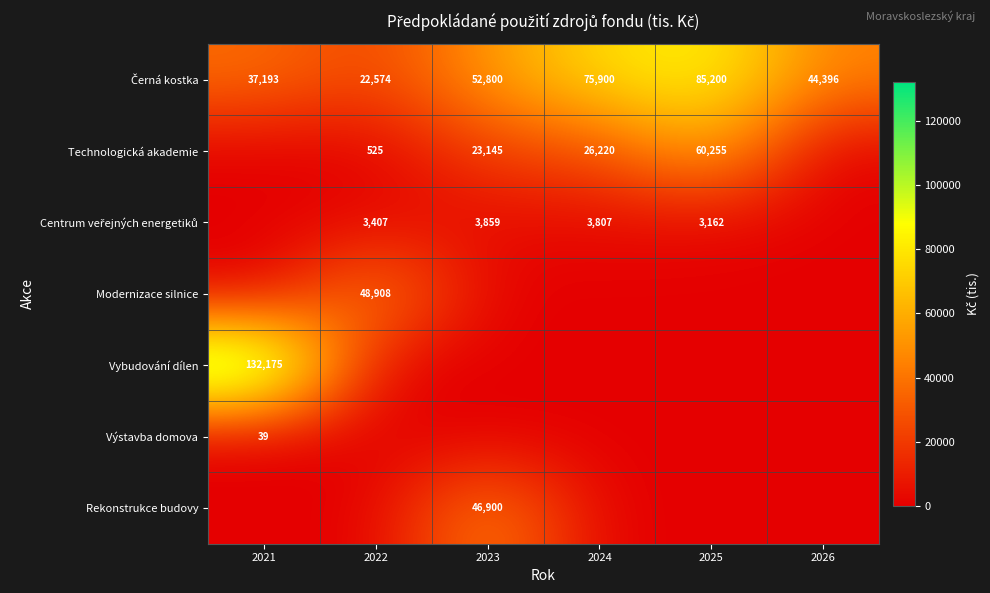

Is it true that Výstavba domova equals 39 at 2021?

True